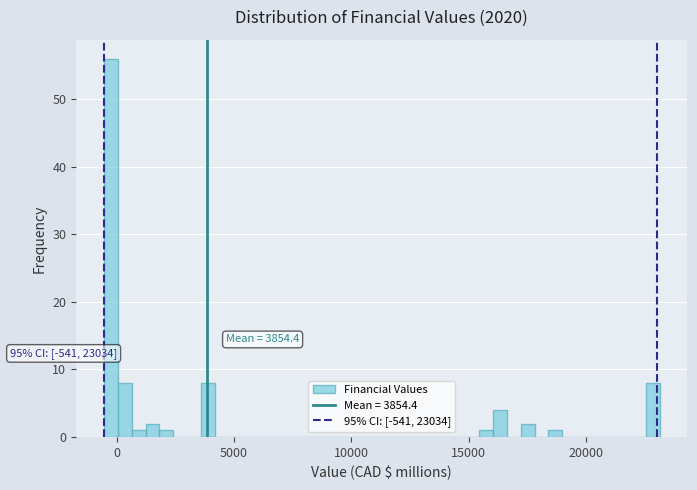

Read against the x-axis, roughly where is the centre of the tallest bar?

0